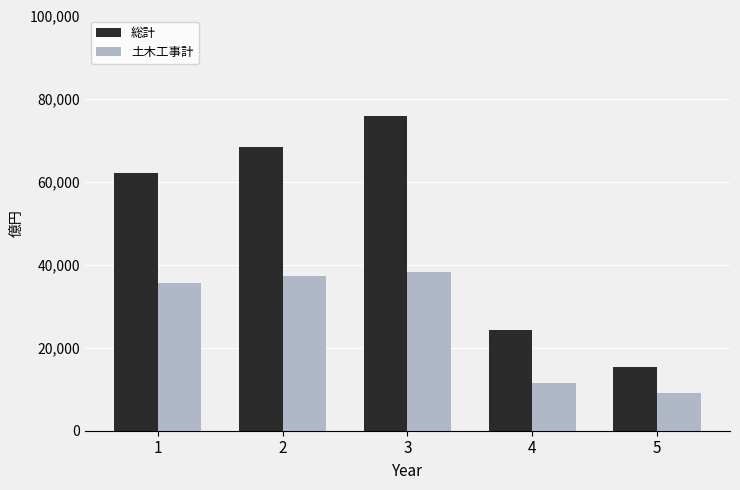

Which series has the largest range (max minus min)?

総計